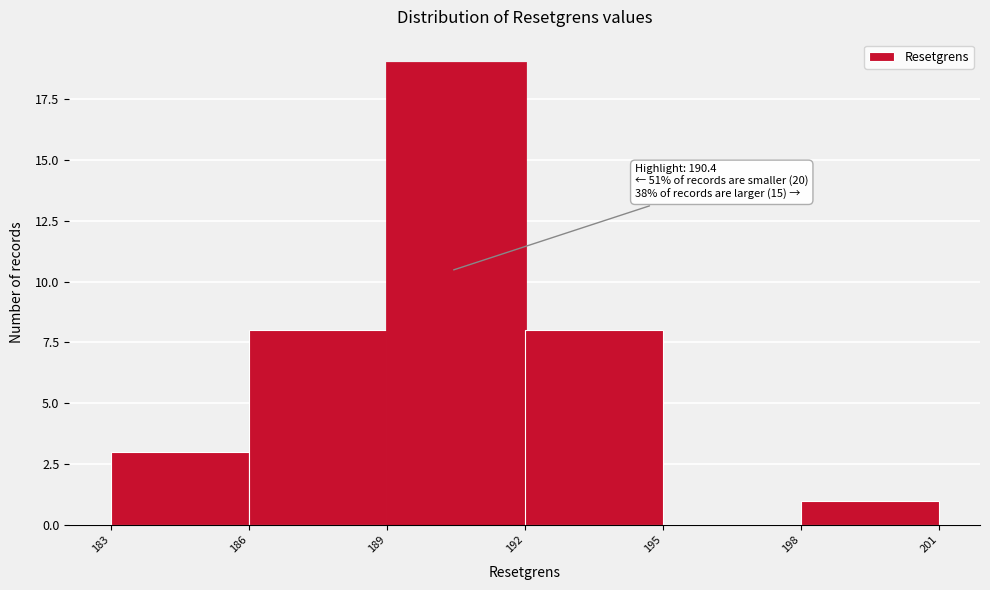

Which range on the x-axis has the tallest bar?

189 to 192